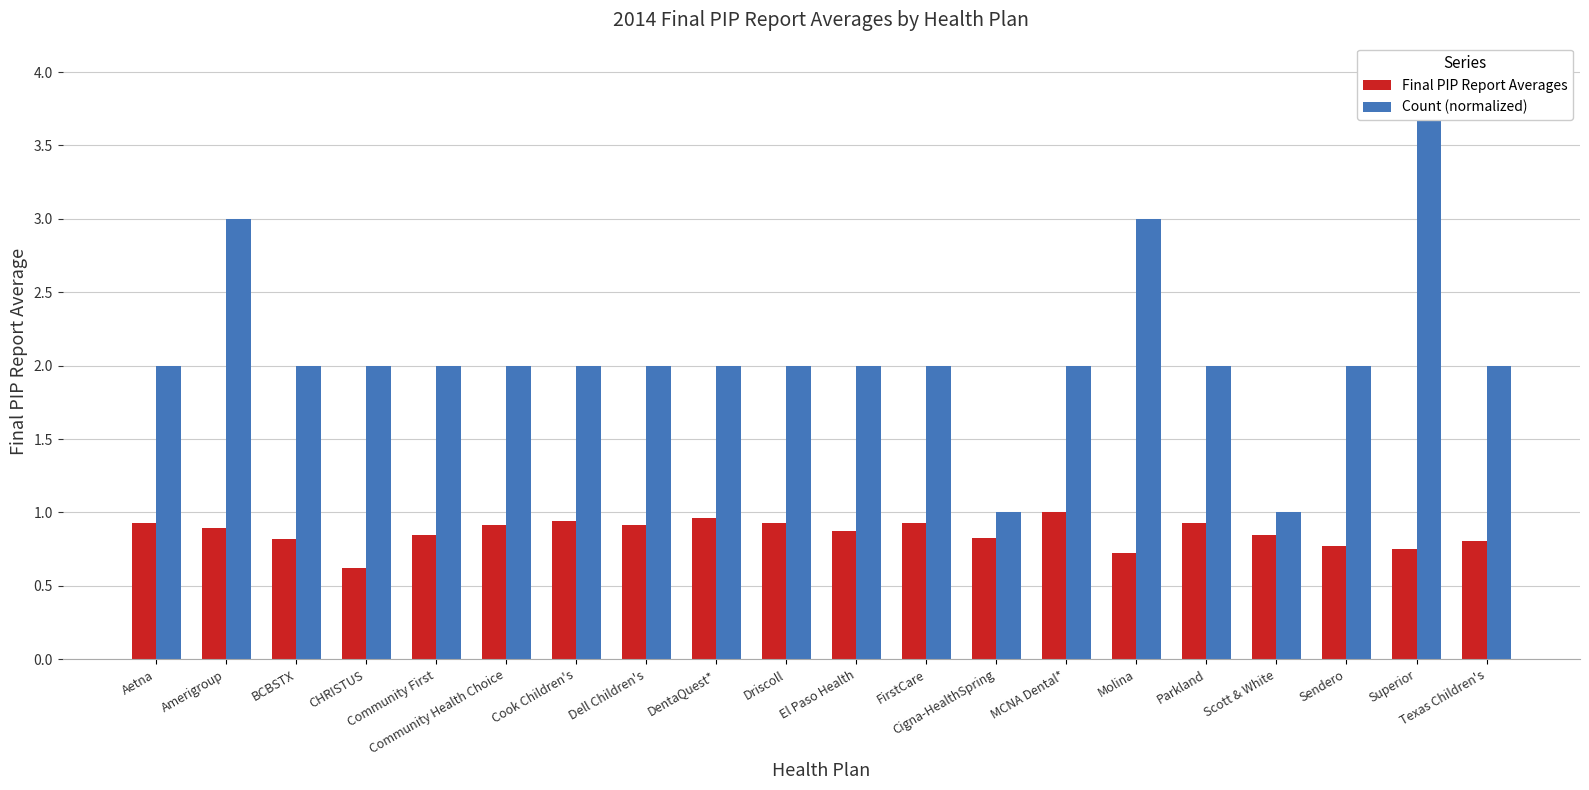

Reading left to right, extract all data points from this chart.

Final PIP Report Averages: 0.9	0.9	0.8	0.6	0.8	0.9	0.9	0.9	1.0	0.9	0.9	0.9	0.8	1.0	0.7	0.9	0.8	0.8	0.8	0.8
Count (normalized): 2.0	3.0	2.0	2.0	2.0	2.0	2.0	2.0	2.0	2.0	2.0	2.0	1.0	2.0	3.0	2.0	1.0	2.0	4.0	2.0